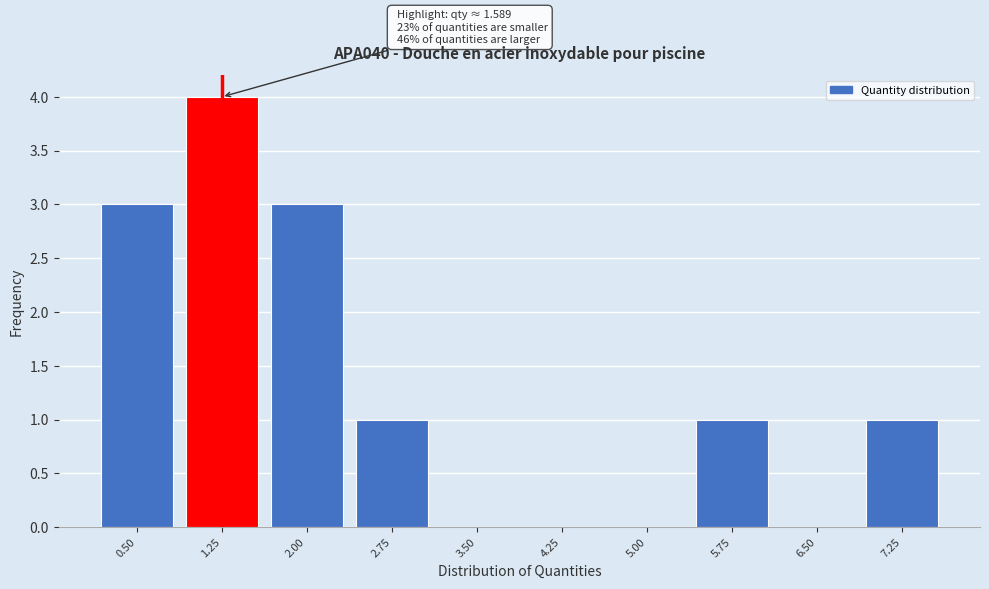

Reading left to right, what are all the values shown in this chart?

0.50=3	1.25=4	2.00=3	2.75=1	3.50=0	4.25=0	5.00=0	5.75=1	6.50=0	7.25=1